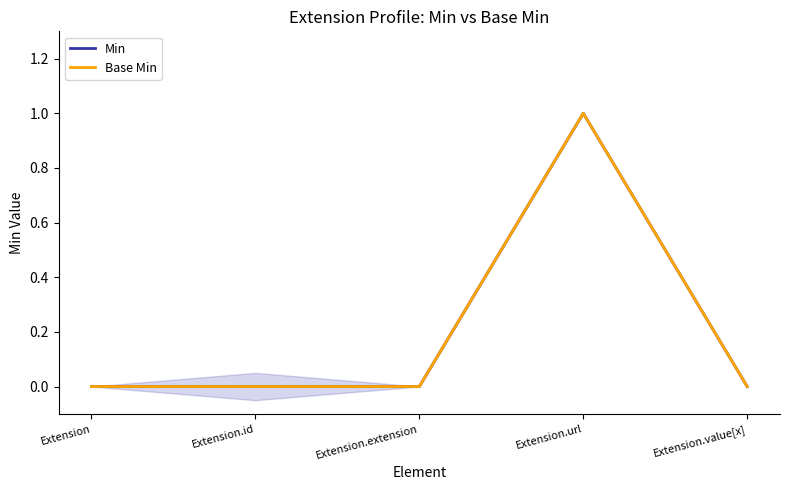

At which category does the chart reach its peak across all series?

Extension.url